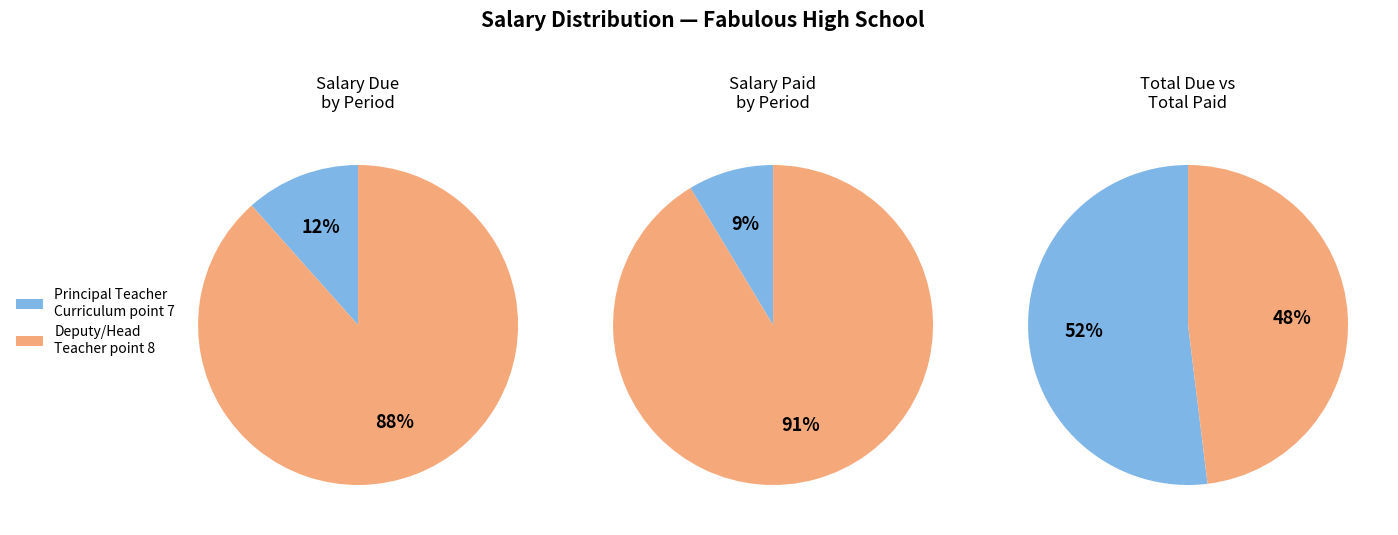

Is Principal Teacher Curriculum point 7 the majority of the pie?

No